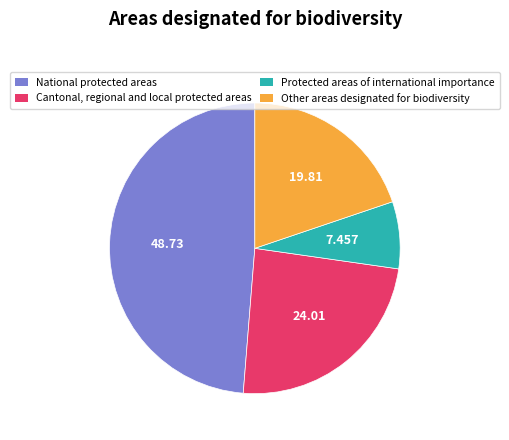

How many segments does this pie chart have?

4